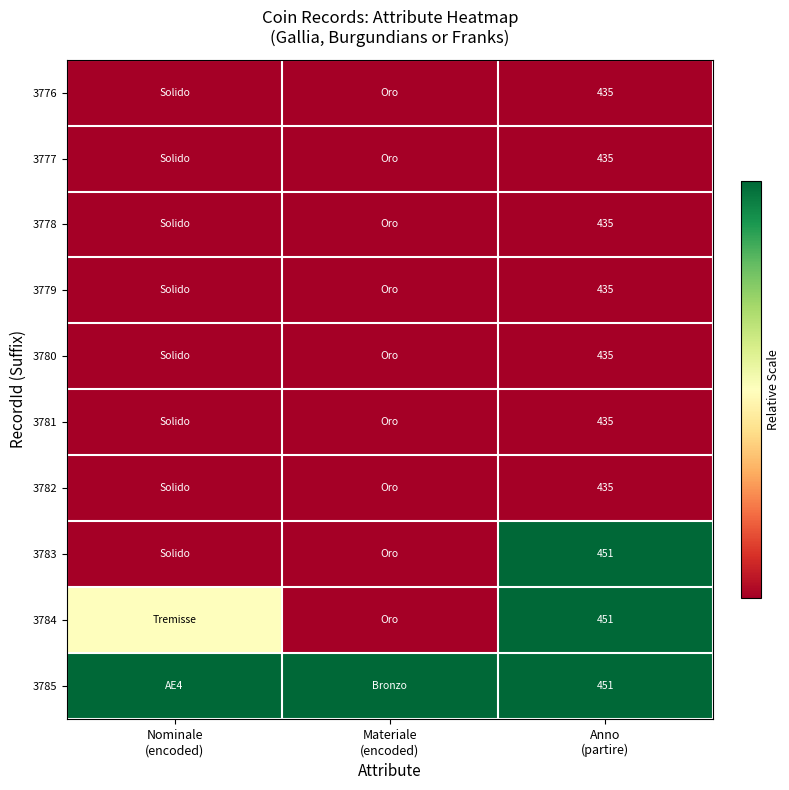

What is the maximum value shown in the chart?

1.0